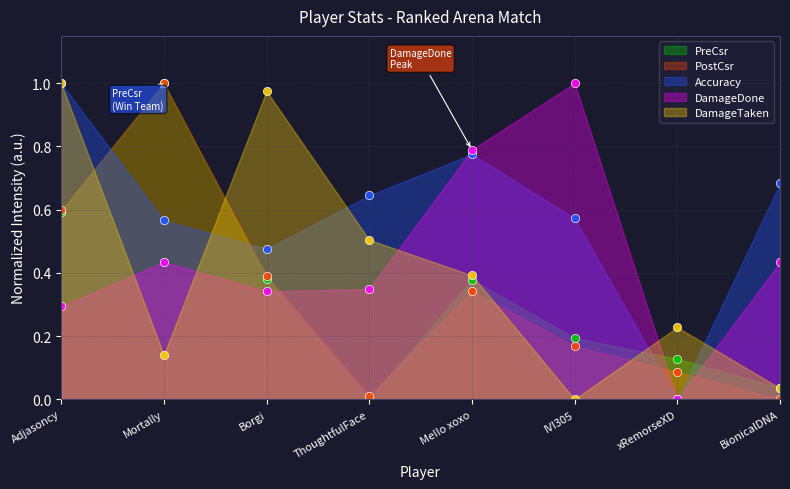

Which has a higher value, Borgi or xRemorseXD?

Borgi